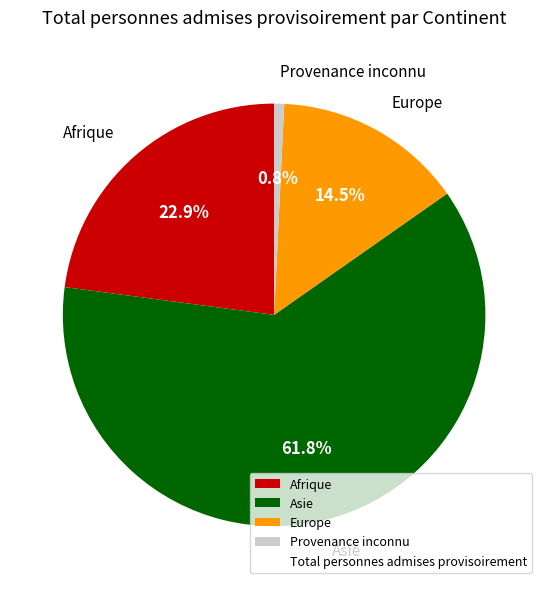

To the nearest percent, what is the average slice percentage?

25%